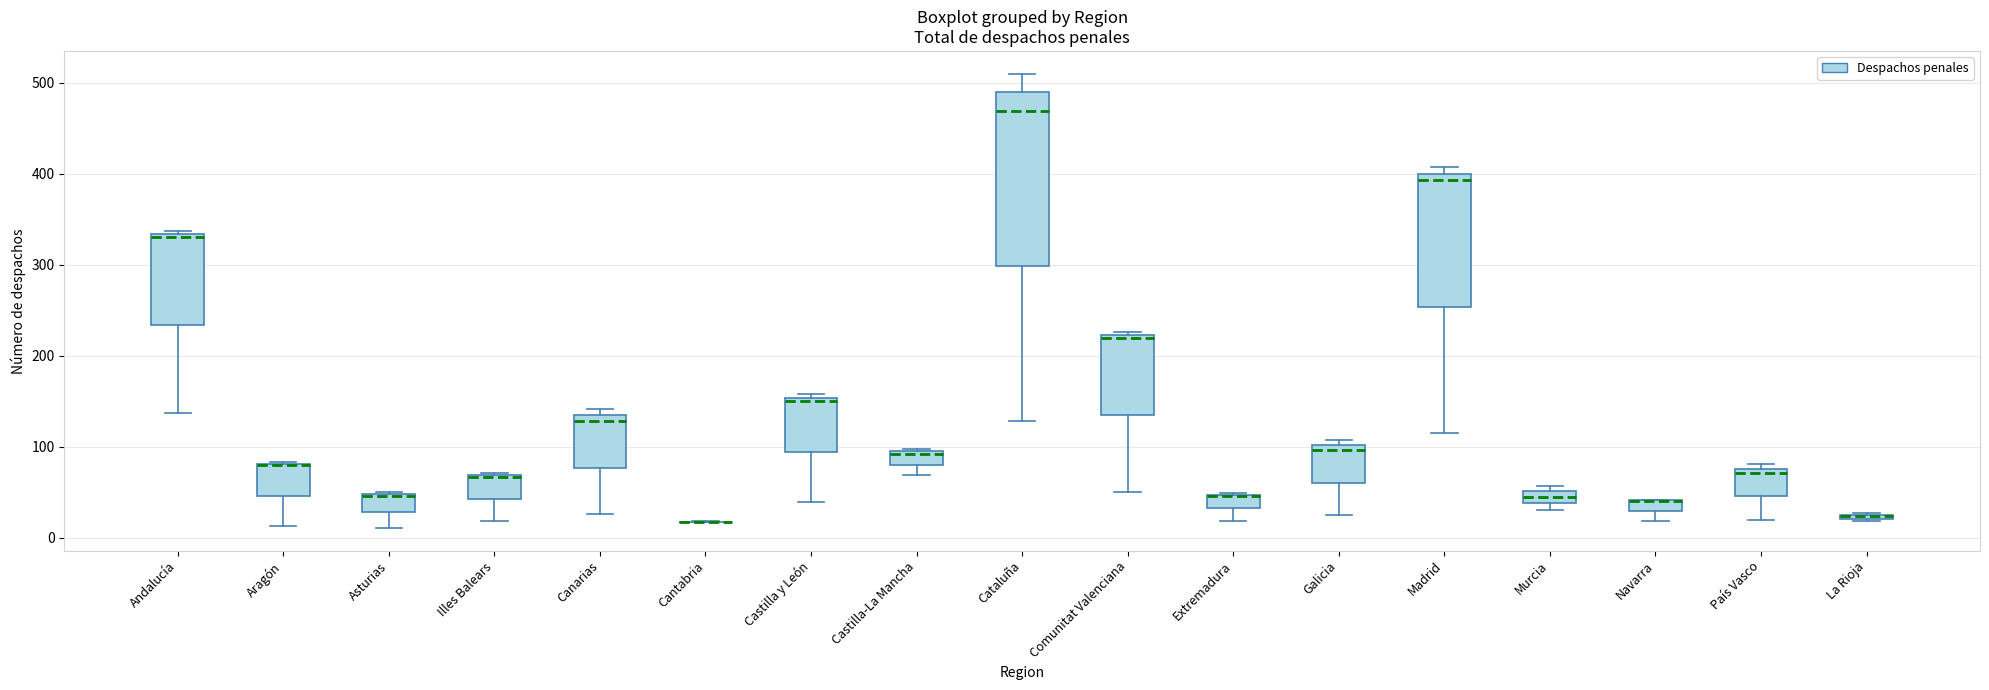

Where does the lower whisker of the box for Cataluña end on the y-axis? The values are not printed on the chart, so give them approximately, as read against the axis.

130